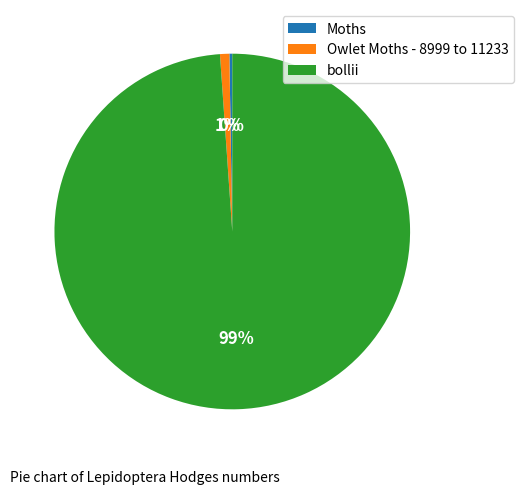

Which category has the biggest portion of the pie?

bollii